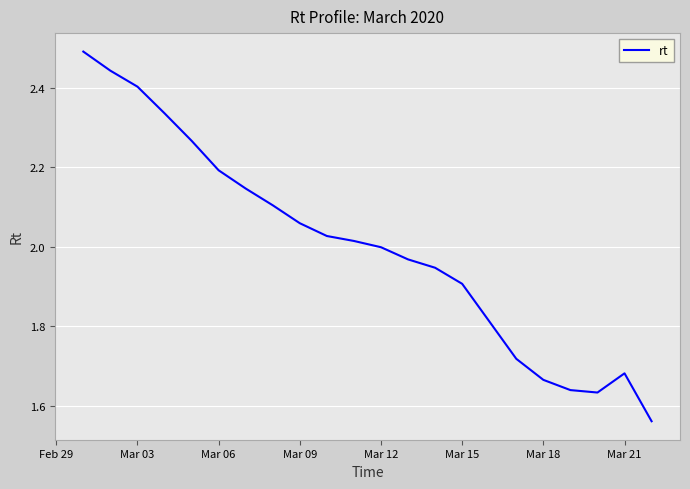

What is the greatest value displayed?

2.5